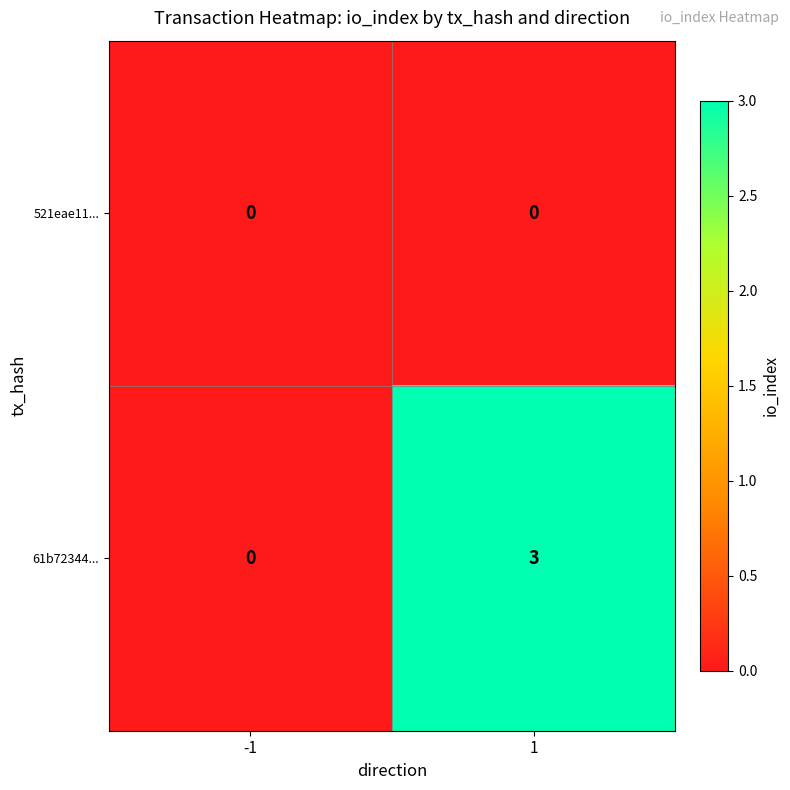

Is it true that 61b72344... equals 2 at 1?

False